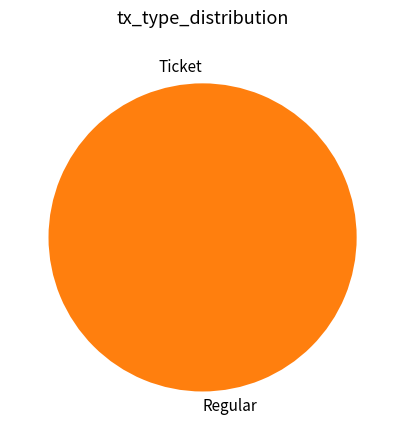

What is the change in value from Ticket to Regular?

+10